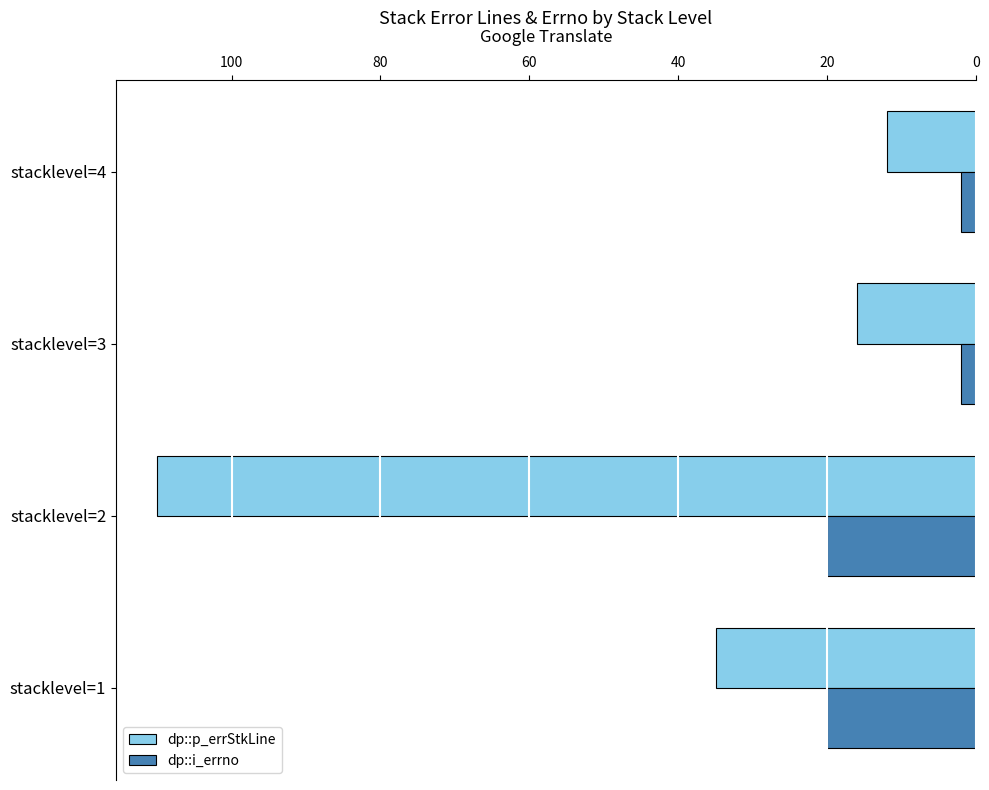

Rank the series at stacklevel=3 from lowest to highest value.

dp::i_errno, dp::p_errStkLine